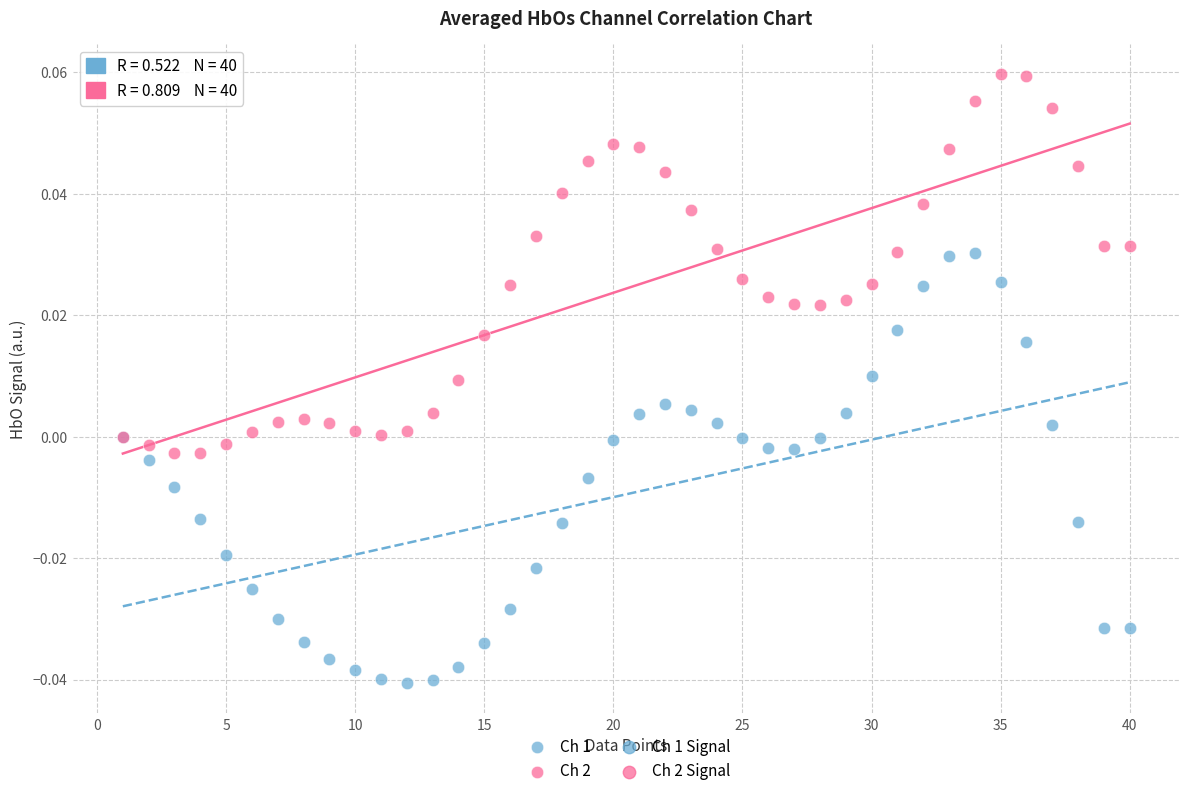

Which series reaches the maximum Y coordinate?

Ch 2